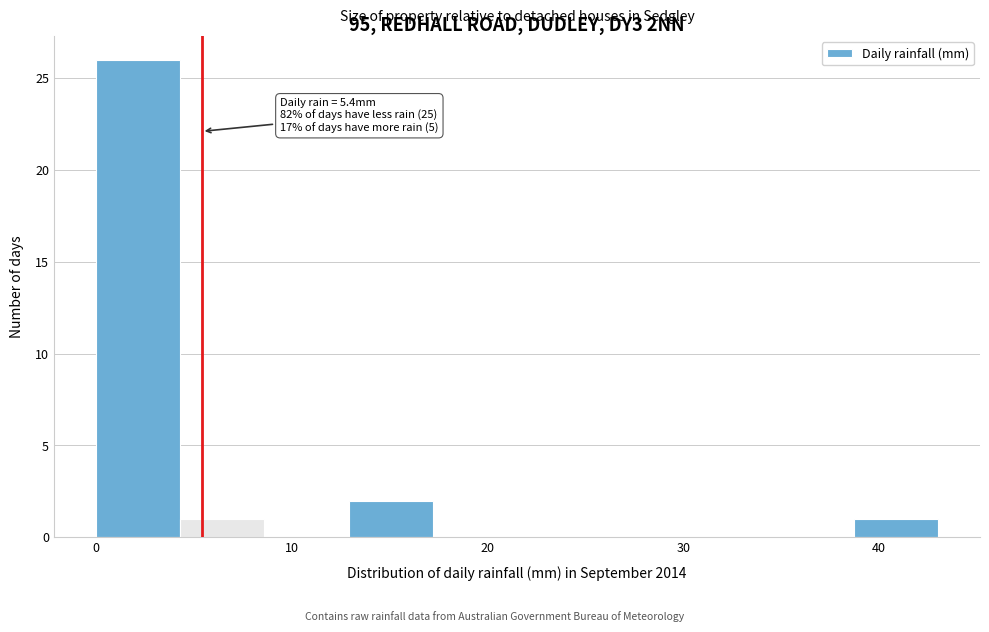

Over which range of the x-axis is the bar tallest?

0.0 to 4.3